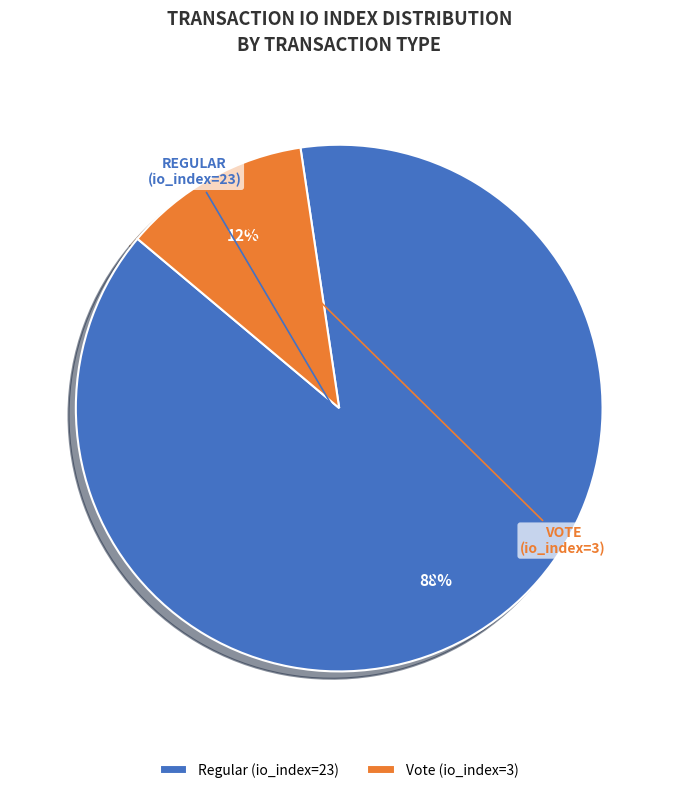

What is the smallest slice in the pie chart?

Vote (io_index=3)